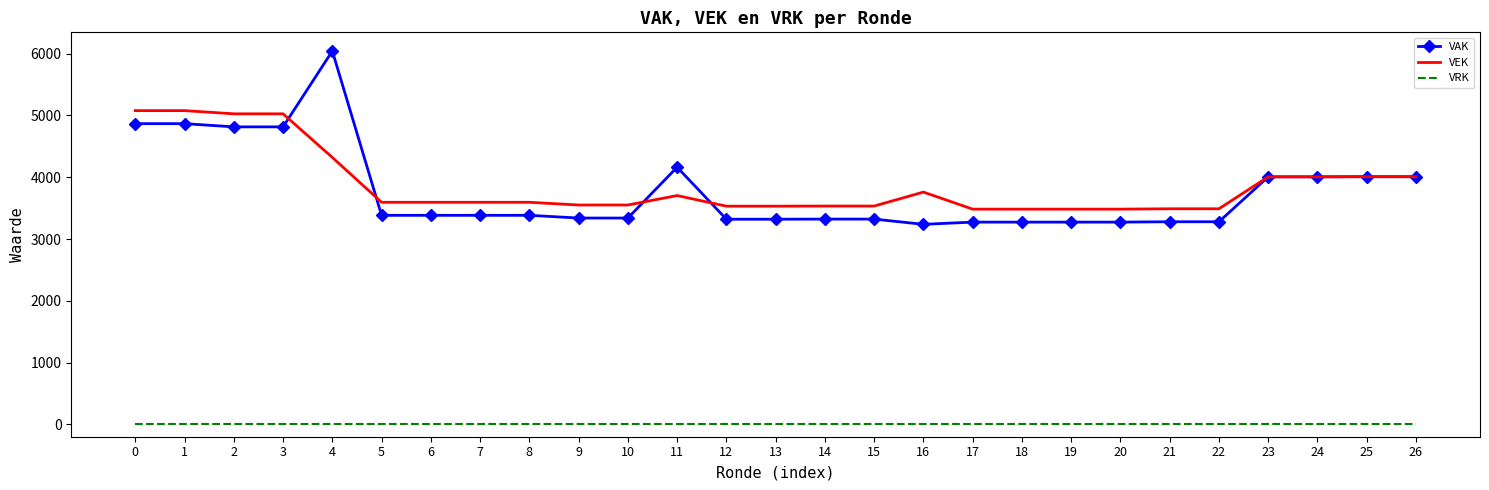

What is the approximate value of VAK at 21?

3280